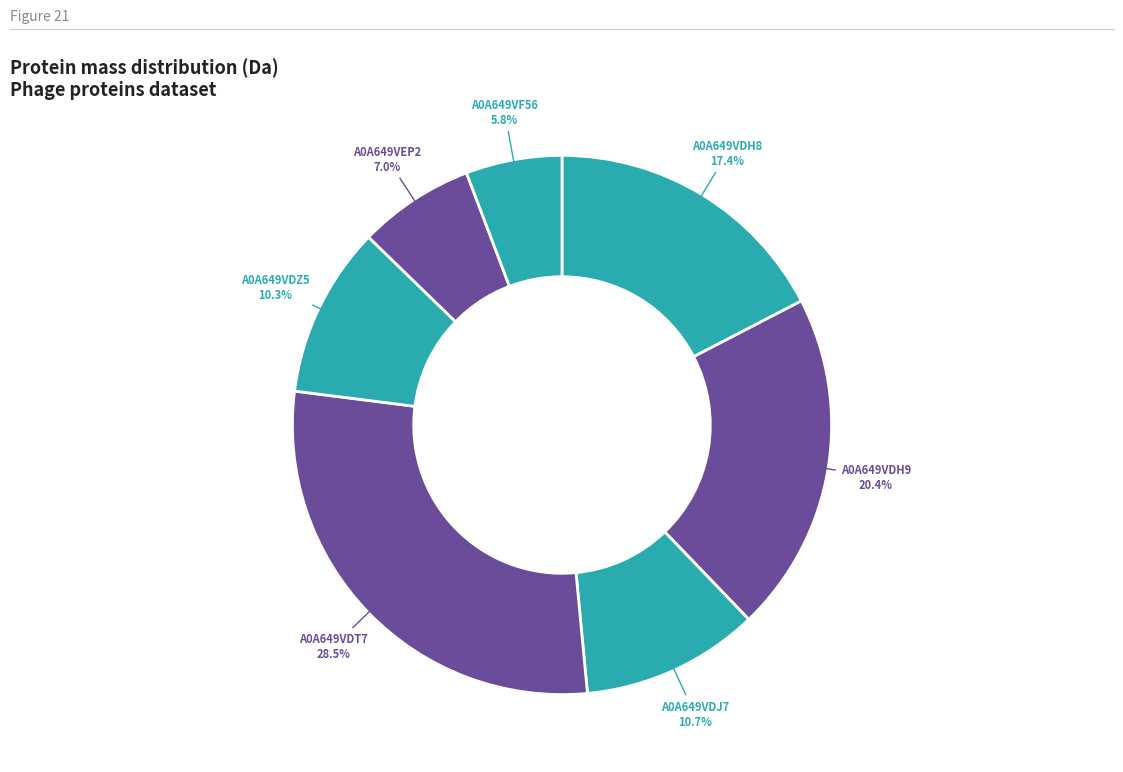

Count the number of slices in the pie.

7